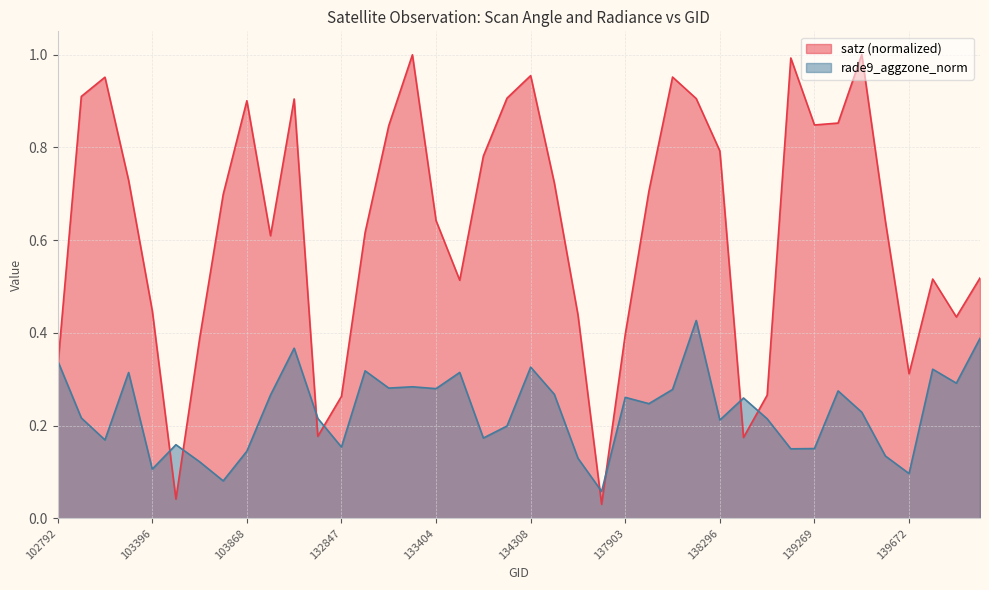

Rank the series by their maximum value, from highest to lowest.

satz (normalized), rade9_aggzone_norm